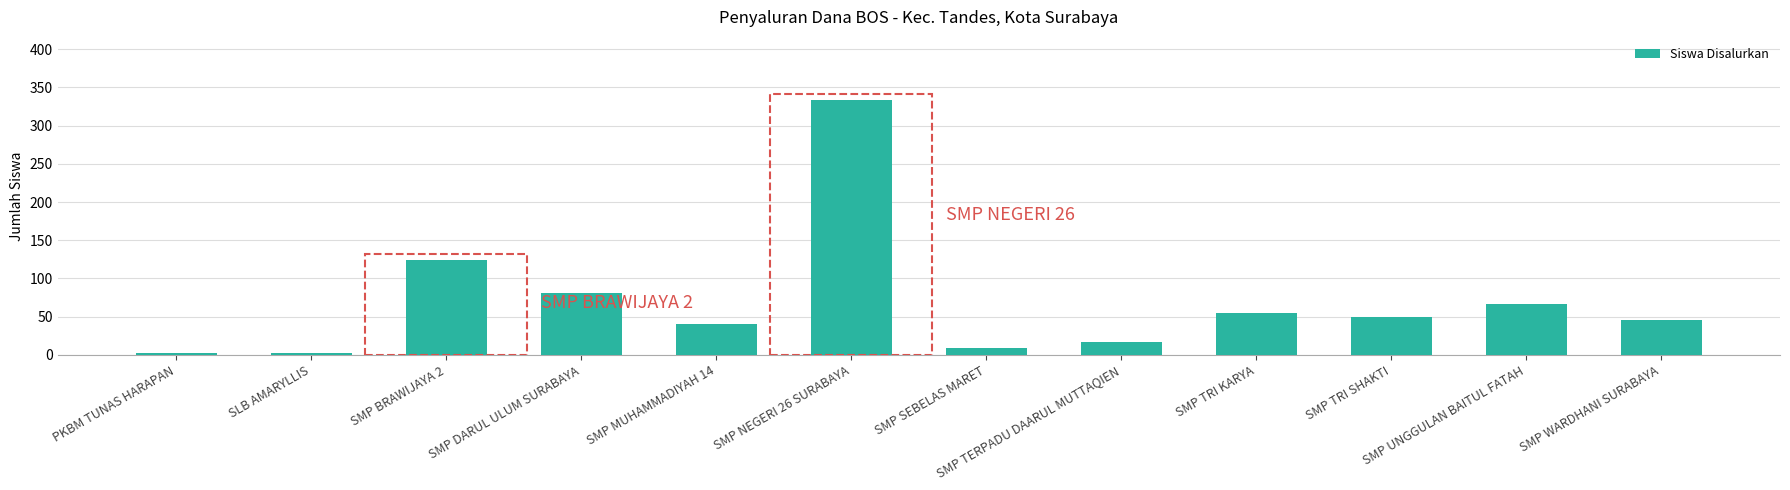

The chart shows a value of 124 at SMP BRAWIJAYA 2. True or false?

True